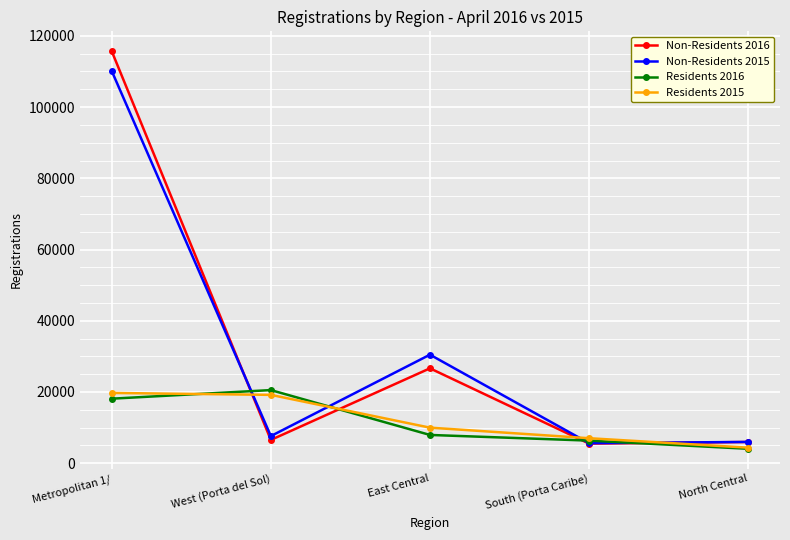

What is the total value across all series at South (Porta Caribe)?

24474